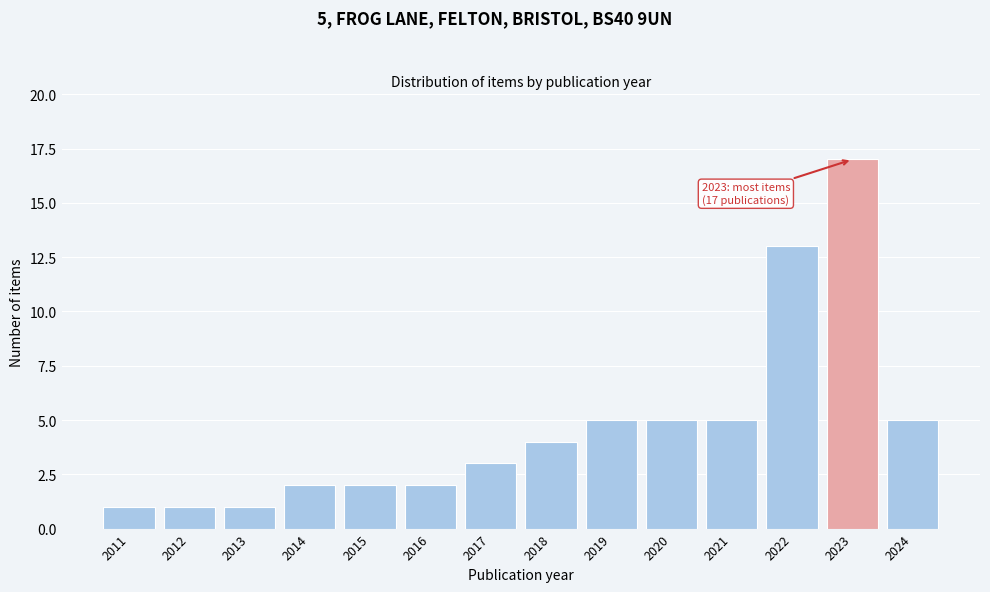

Reading left to right, what are all the values shown in this chart?

1	1	1	2	2	2	3	4	5	5	5	13	17	5